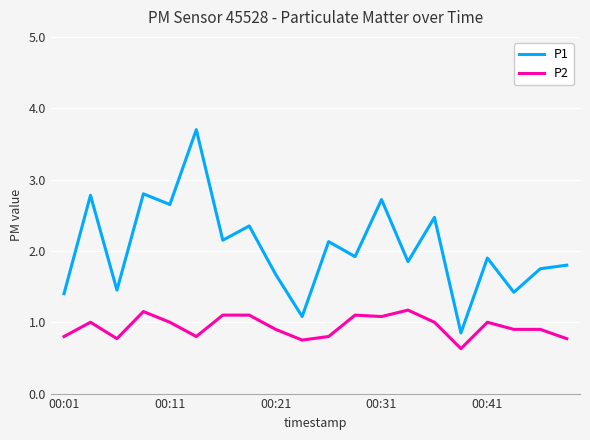

What are all the series names shown in the legend?

P1, P2